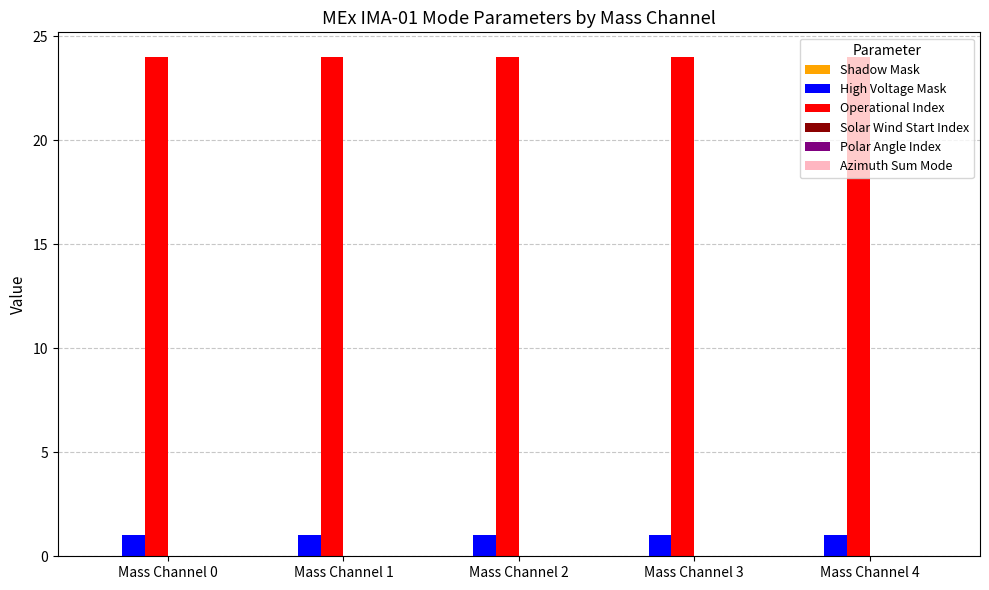

The value of Operational Index at Mass Channel 0 is 24. True or false?

True